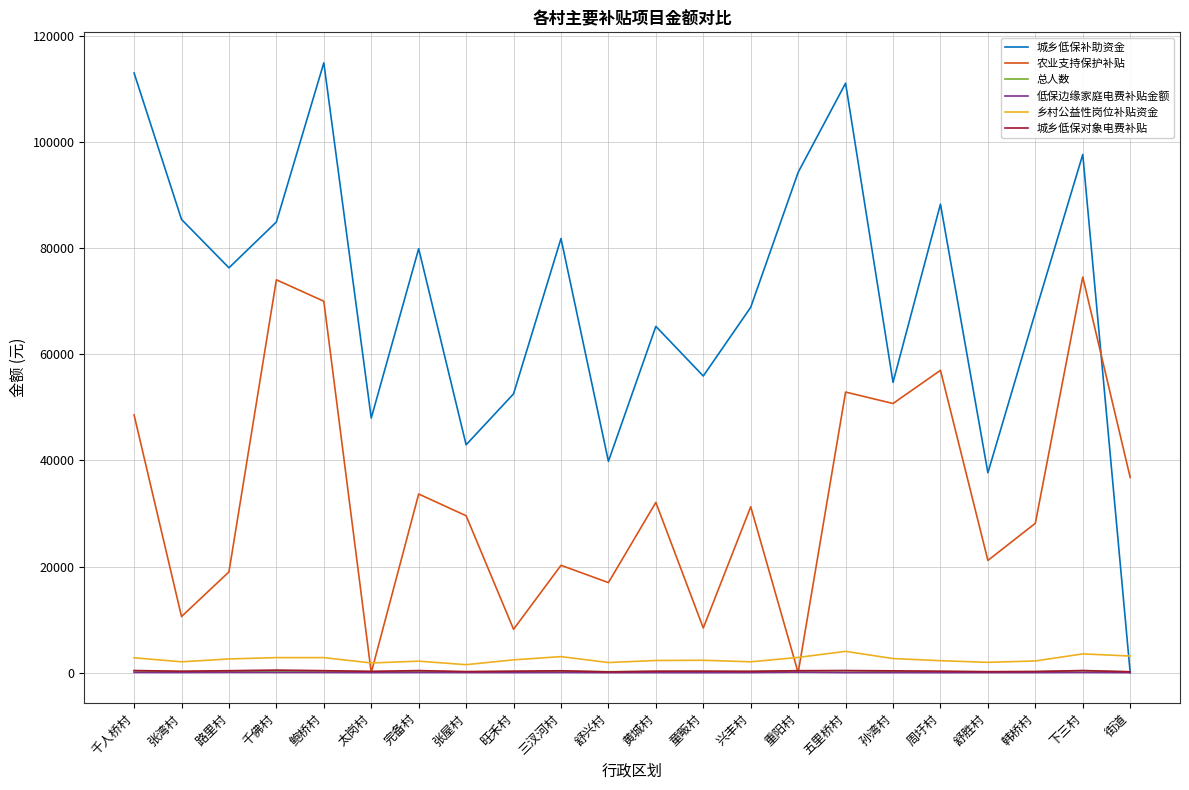

The value of 农业支持保护补贴 at 完备村 is 50634.3. True or false?

False